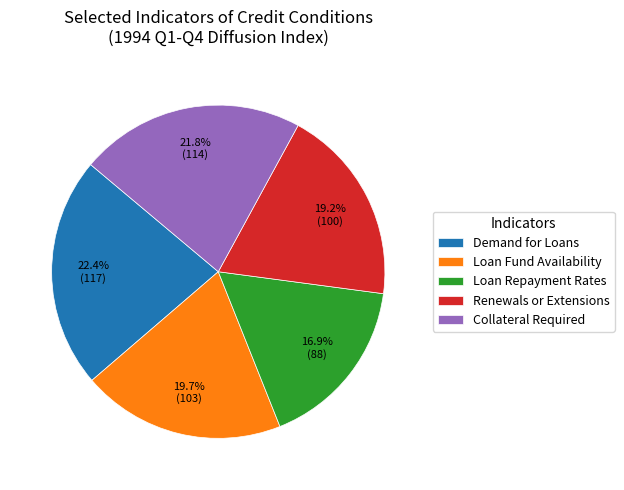

What is the ratio of the value at Loan Fund Availability to the value at Demand for Loans?

0.9